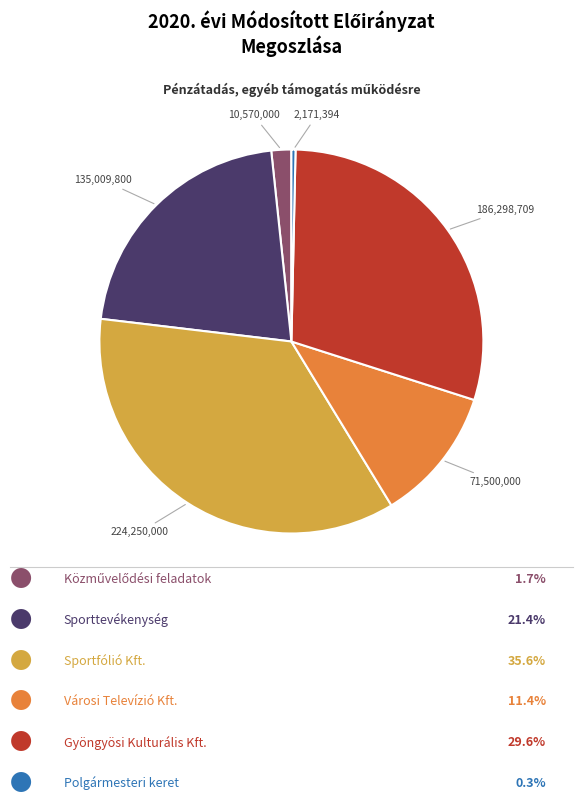

Count the number of slices in the pie.

6